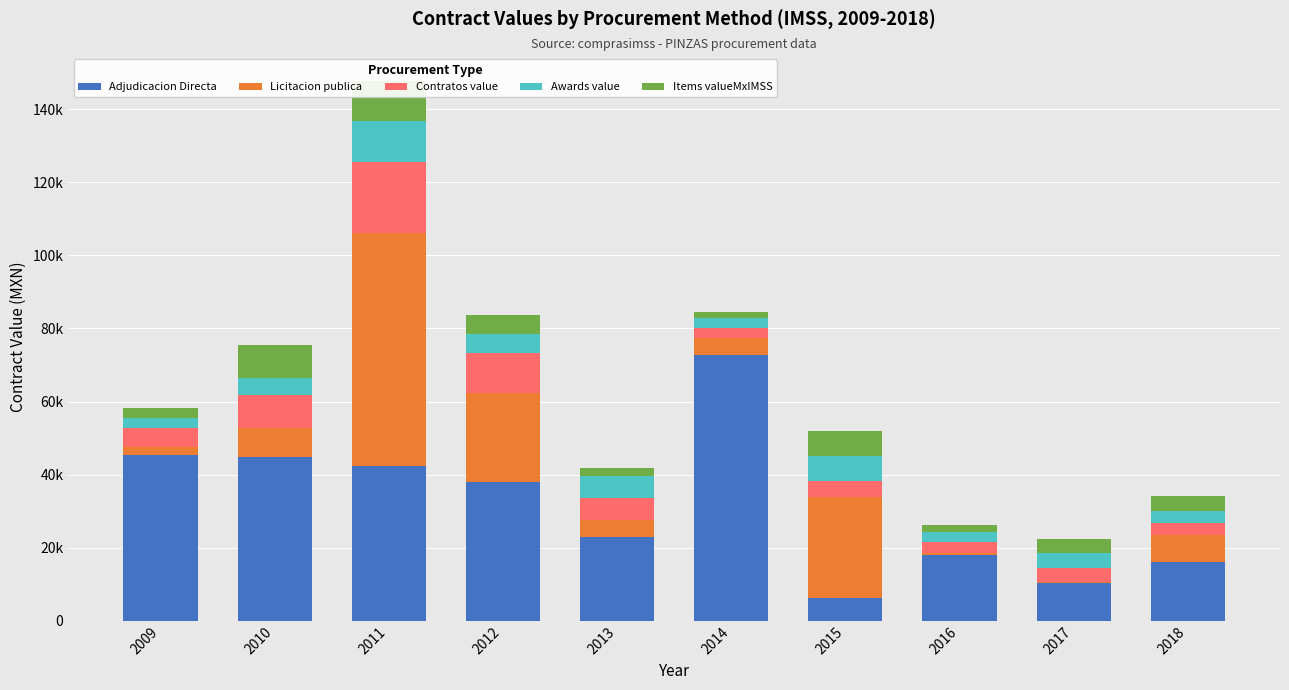

How many groups of bars are there?

10